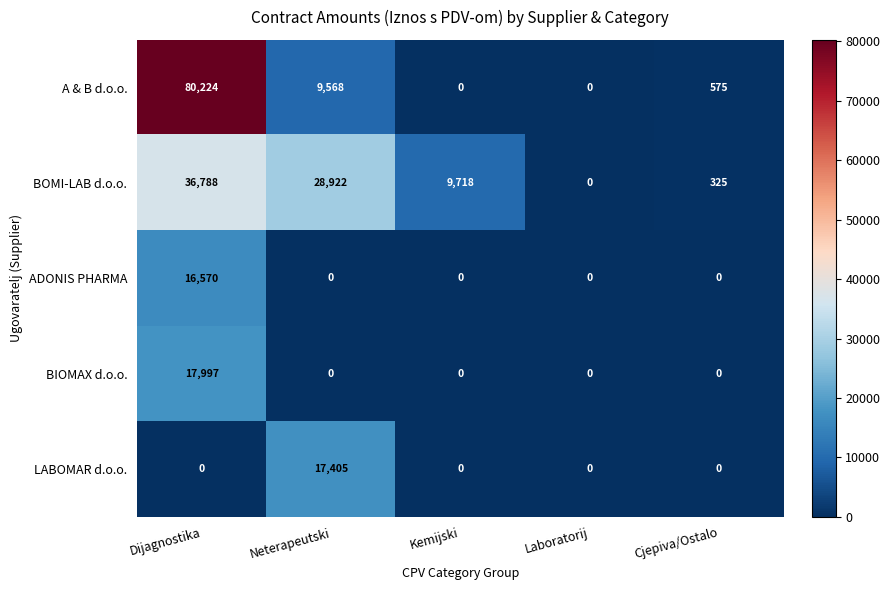

How many positive values does the A & B d.o.o. series have?

3